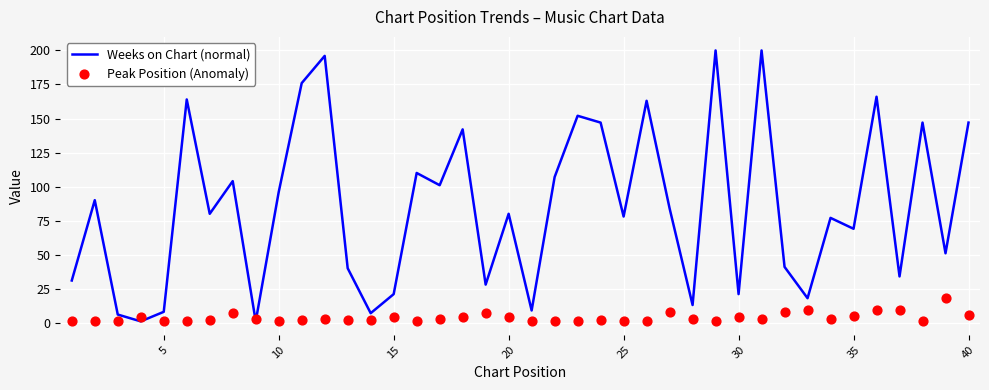

Which series has the largest total across all categories?

Weeks on Chart (normal)